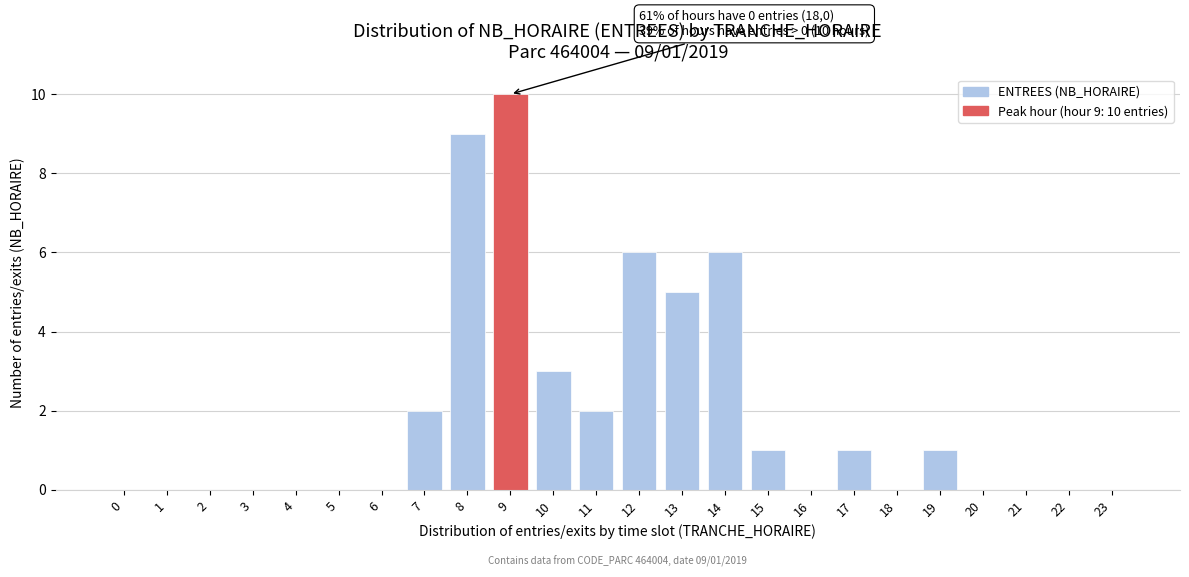

Reading right to left, list all the values displayed in this chart.

23=0	22=0	21=0	20=0	19=1	18=0	17=1	16=0	15=1	14=6	13=5	12=6	11=2	10=3	9=10	8=9	7=2	6=0	5=0	4=0	3=0	2=0	1=0	0=0